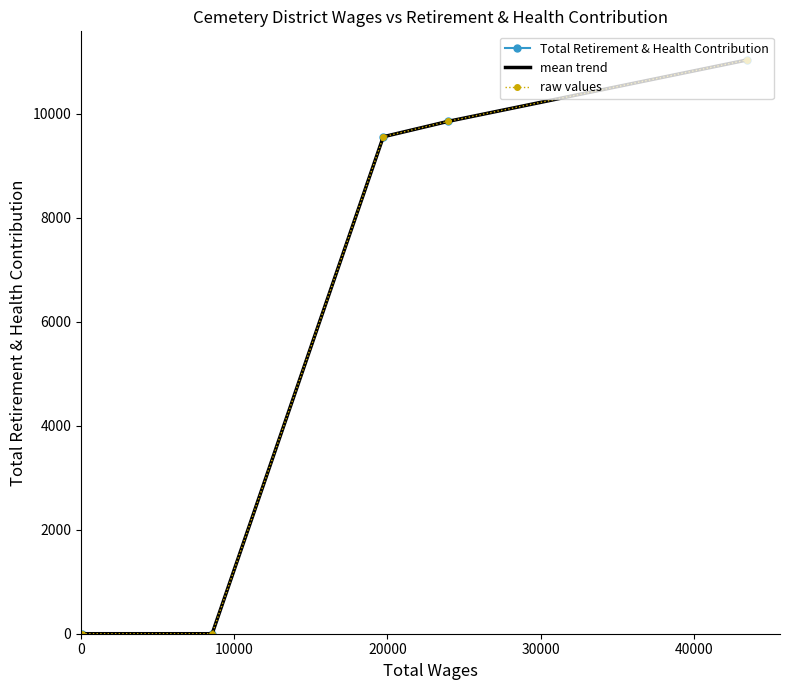

Rank the series by their maximum value, from lowest to highest.

Total Retirement & Health Contribution, mean trend, raw values